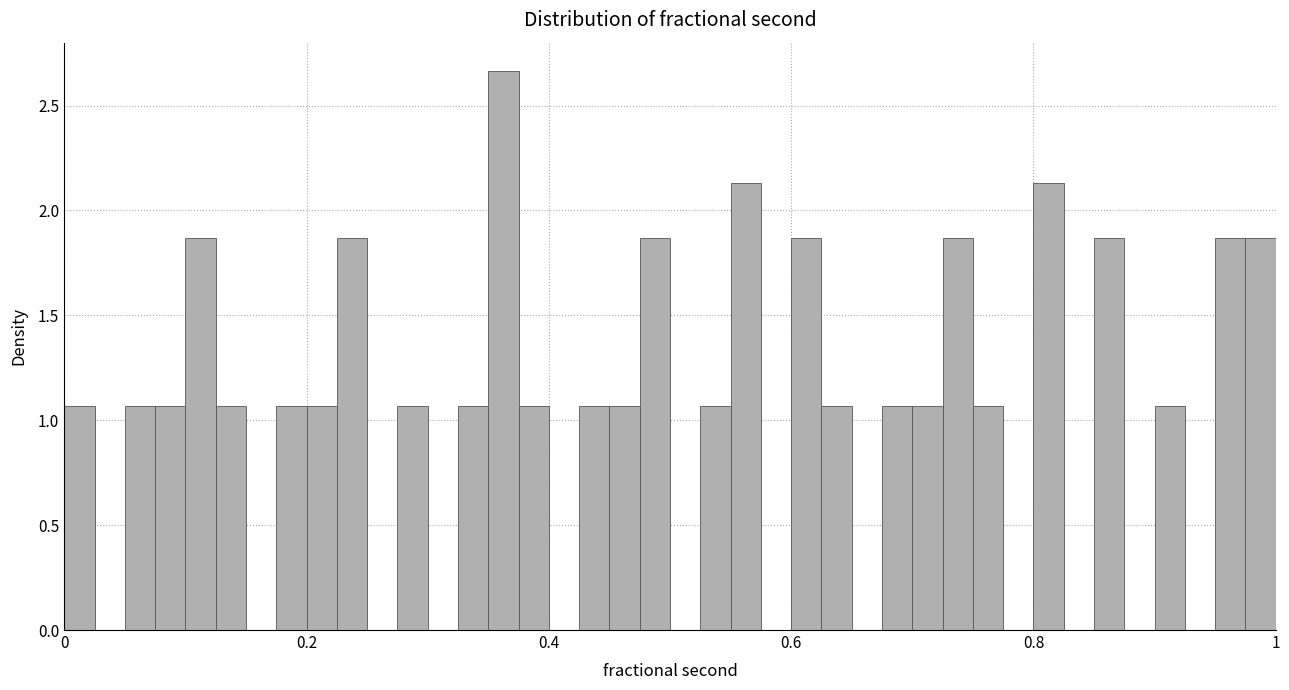

Around what value on the x-axis is the tallest bar? Give the approximate position of its centre, as read against the axis.

0.36